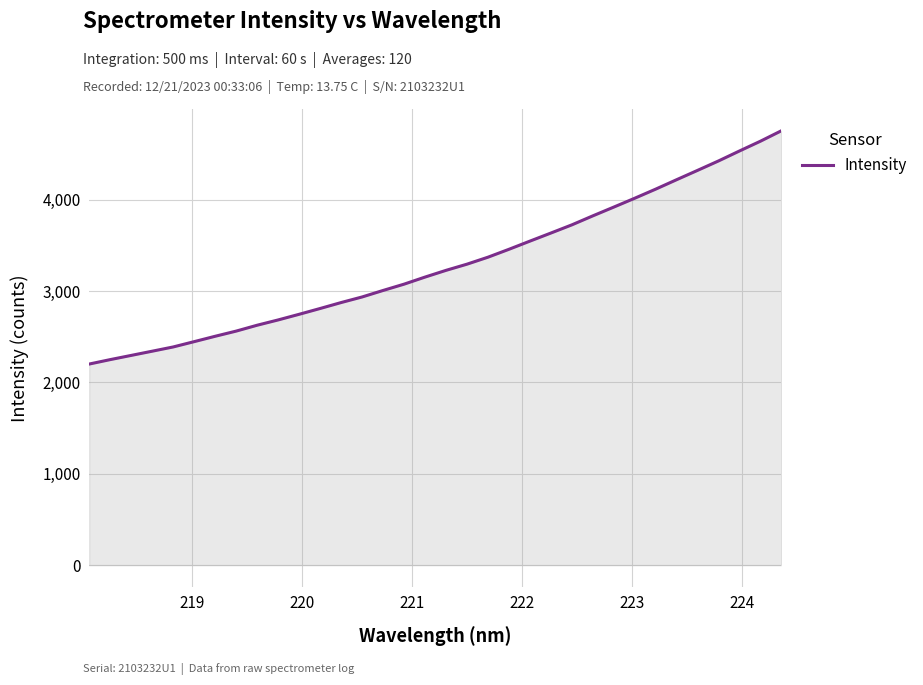

What is the greatest value displayed?

4753.7